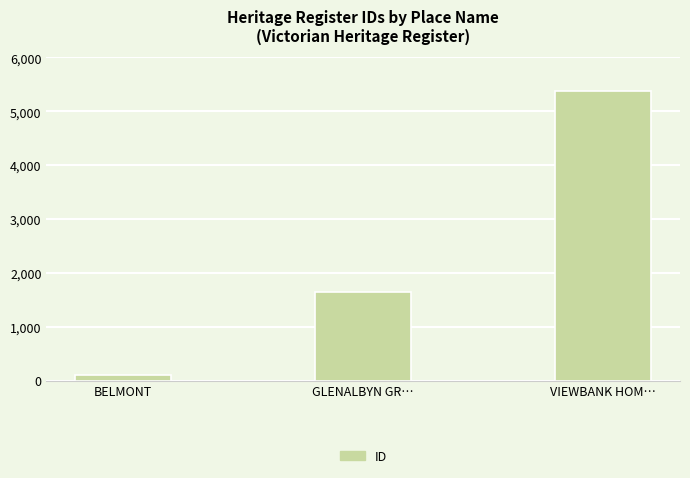

Reading right to left, what are all the values shown in this chart?

5374	1640	95